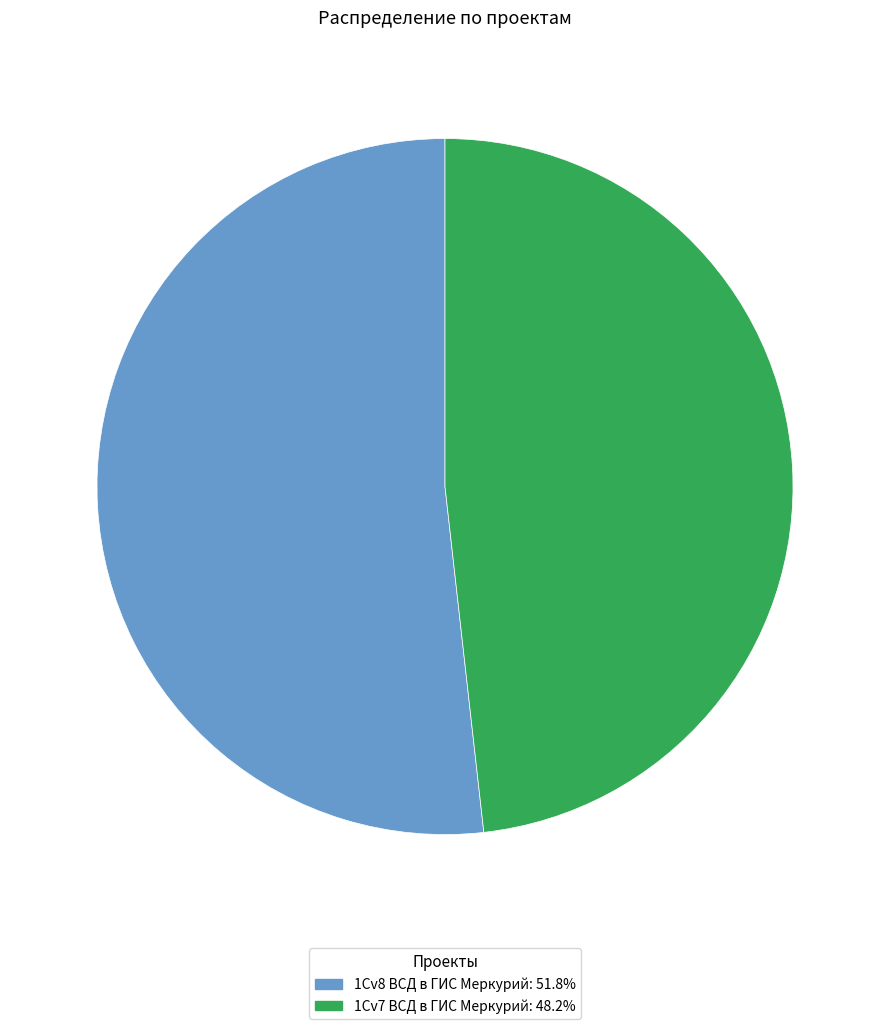

Combined, do 1Cv7 ВСД в ГИС Меркурий: 48.2% and 1Cv8 ВСД в ГИС Меркурий: 51.8% account for over 50%?

Yes